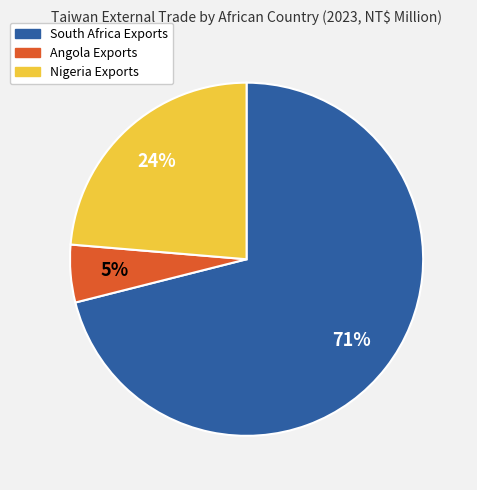

Combined, do Nigeria Exports and Angola Exports account for over 50%?

No